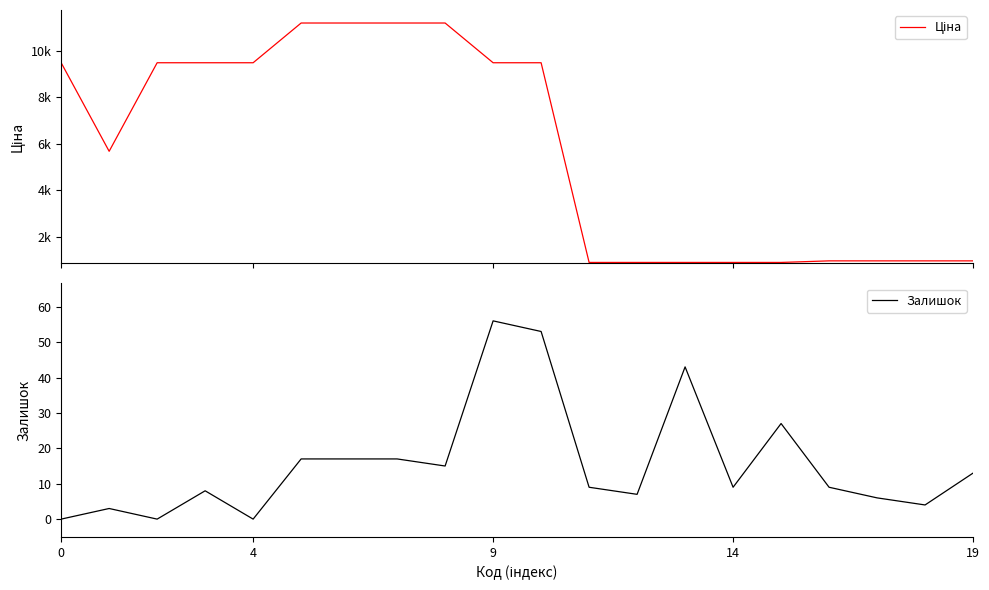

Is the value of Ціна at 17 greater than the value of Залишок at 15?

Yes